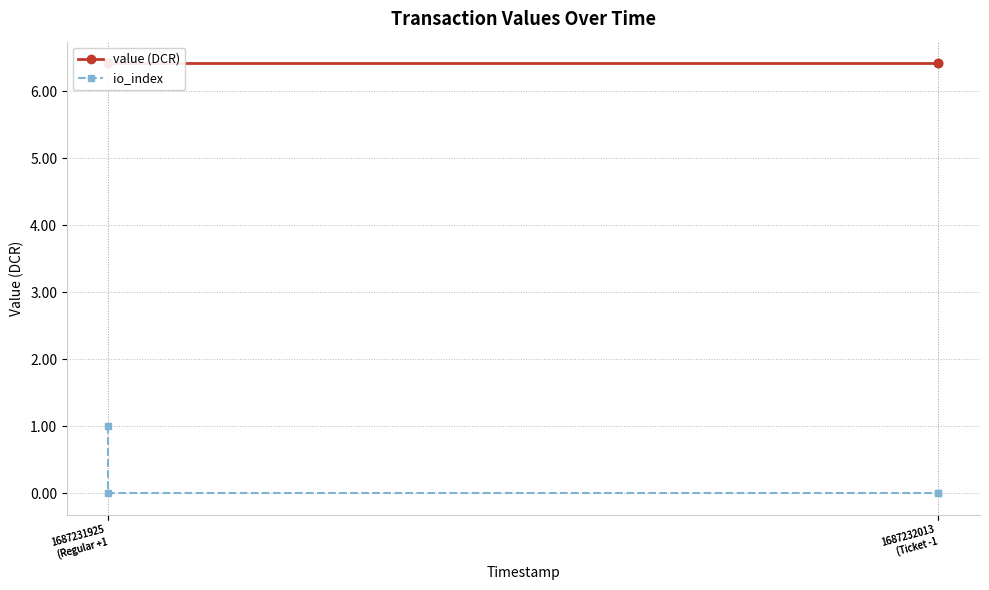

The value (DCR) series shows 6.4 at 1687232013
(Ticket -1. True or false?

True